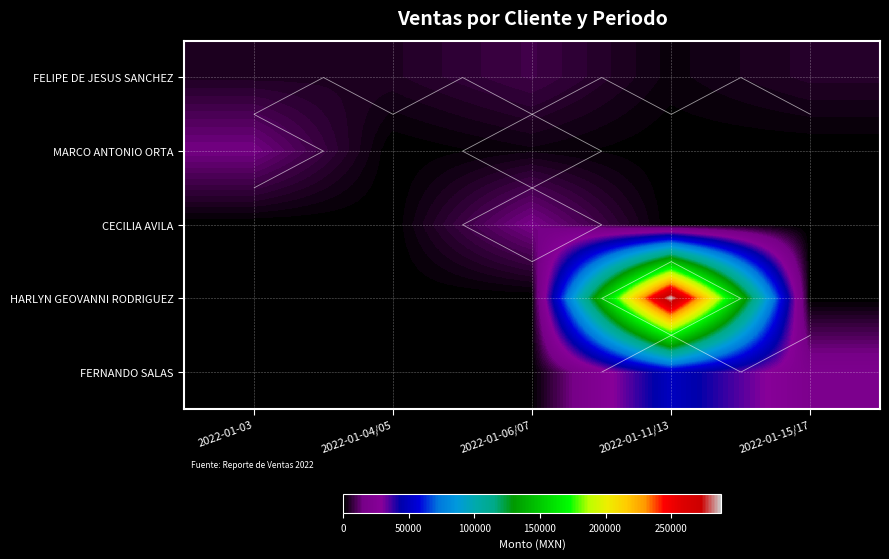

Is it true that FERNANDO SALAS equals 0 at 2022-01-06/07?

True